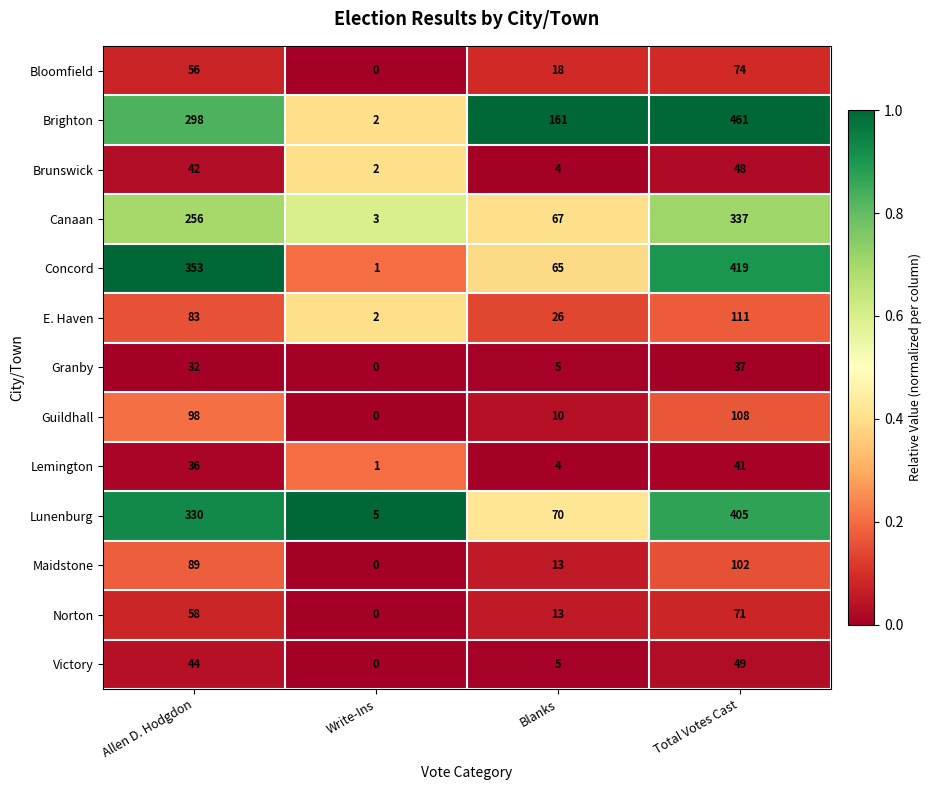

At Allen D. Hodgdon, list the series in order from smallest to largest.

Granby, Lemington, Brunswick, Victory, Bloomfield, Norton, E. Haven, Maidstone, Guildhall, Canaan, Brighton, Lunenburg, Concord